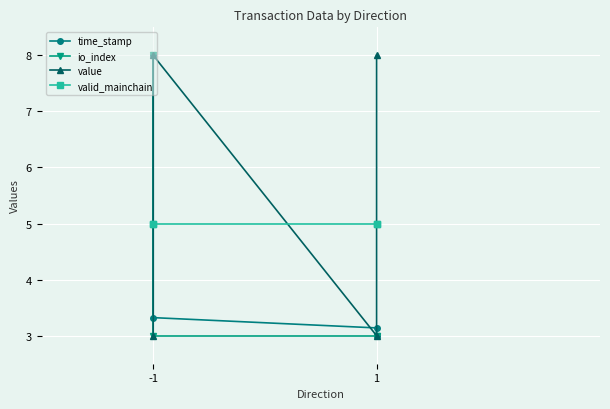

What are all the series names shown in the legend?

time_stamp, io_index, value, valid_mainchain